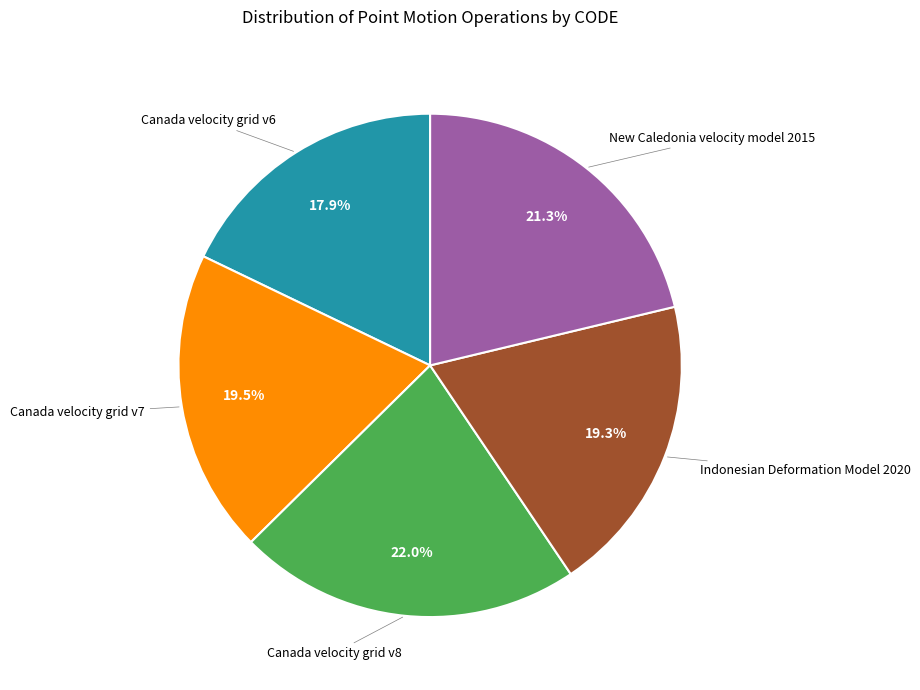

How many slices are in this pie chart?

5